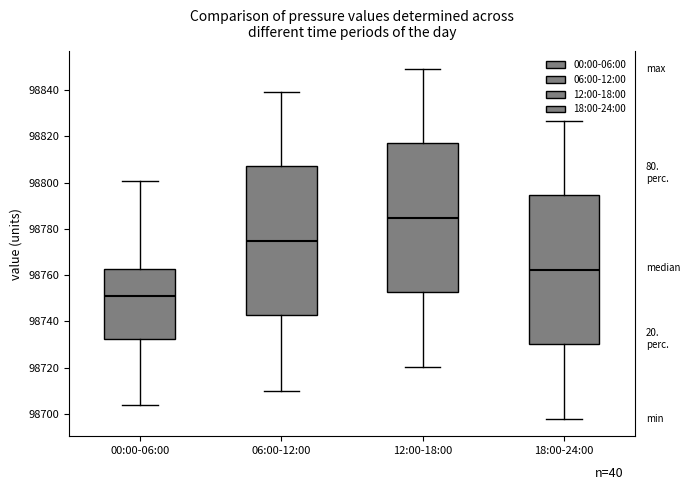

Reading left to right, transcribe this box plot: for each box, give where its median line is, the range the box spans, and where its two whiskers end, as read against the y-axis. The values are not printed on the chart, so give them approximately, as read against the axis.

00:00-06:00: median 98750, box 98732 to 98762, whiskers 98704 to 98800
06:00-12:00: median 98774, box 98742 to 98806, whiskers 98710 to 98840
12:00-18:00: median 98784, box 98752 to 98818, whiskers 98720 to 98850
18:00-24:00: median 98762, box 98730 to 98794, whiskers 98698 to 98826